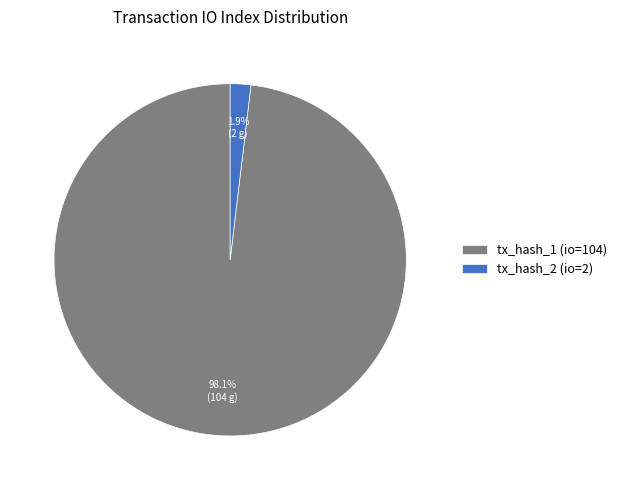

Is there a majority slice in this chart?

Yes